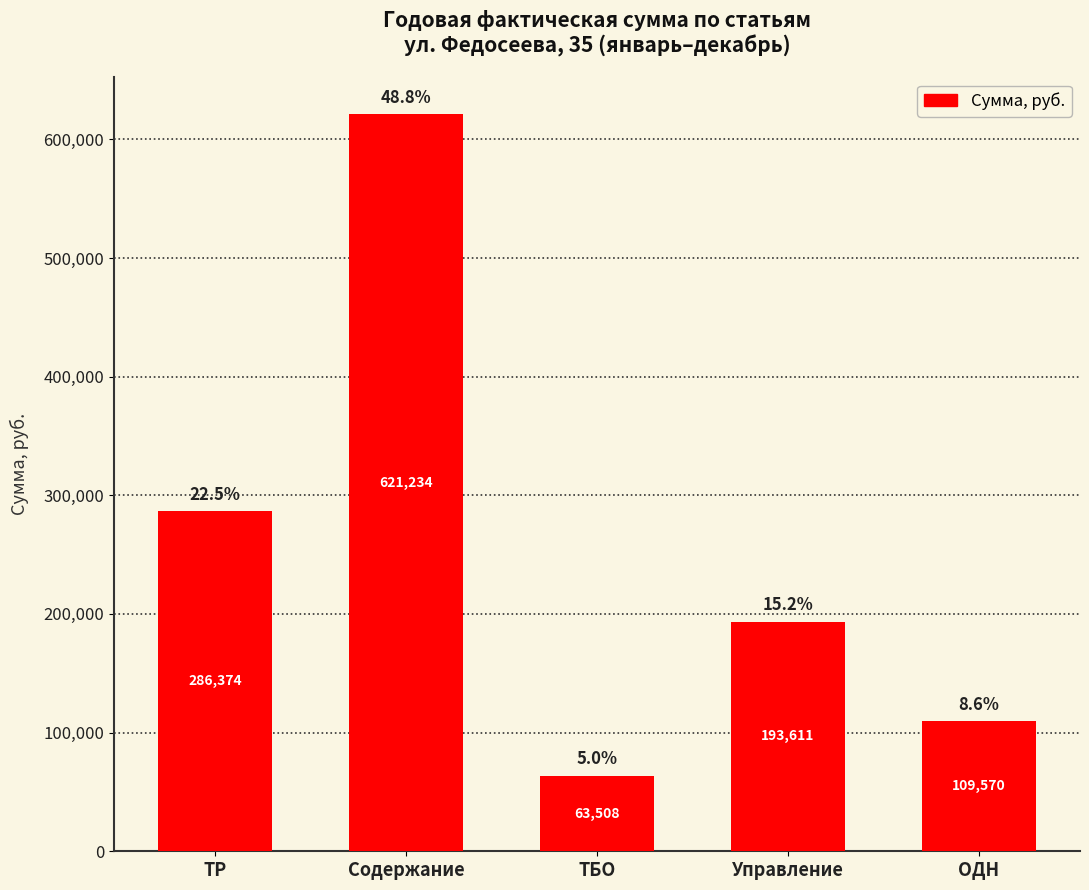

What is the minimum value shown in the chart?

63508.2